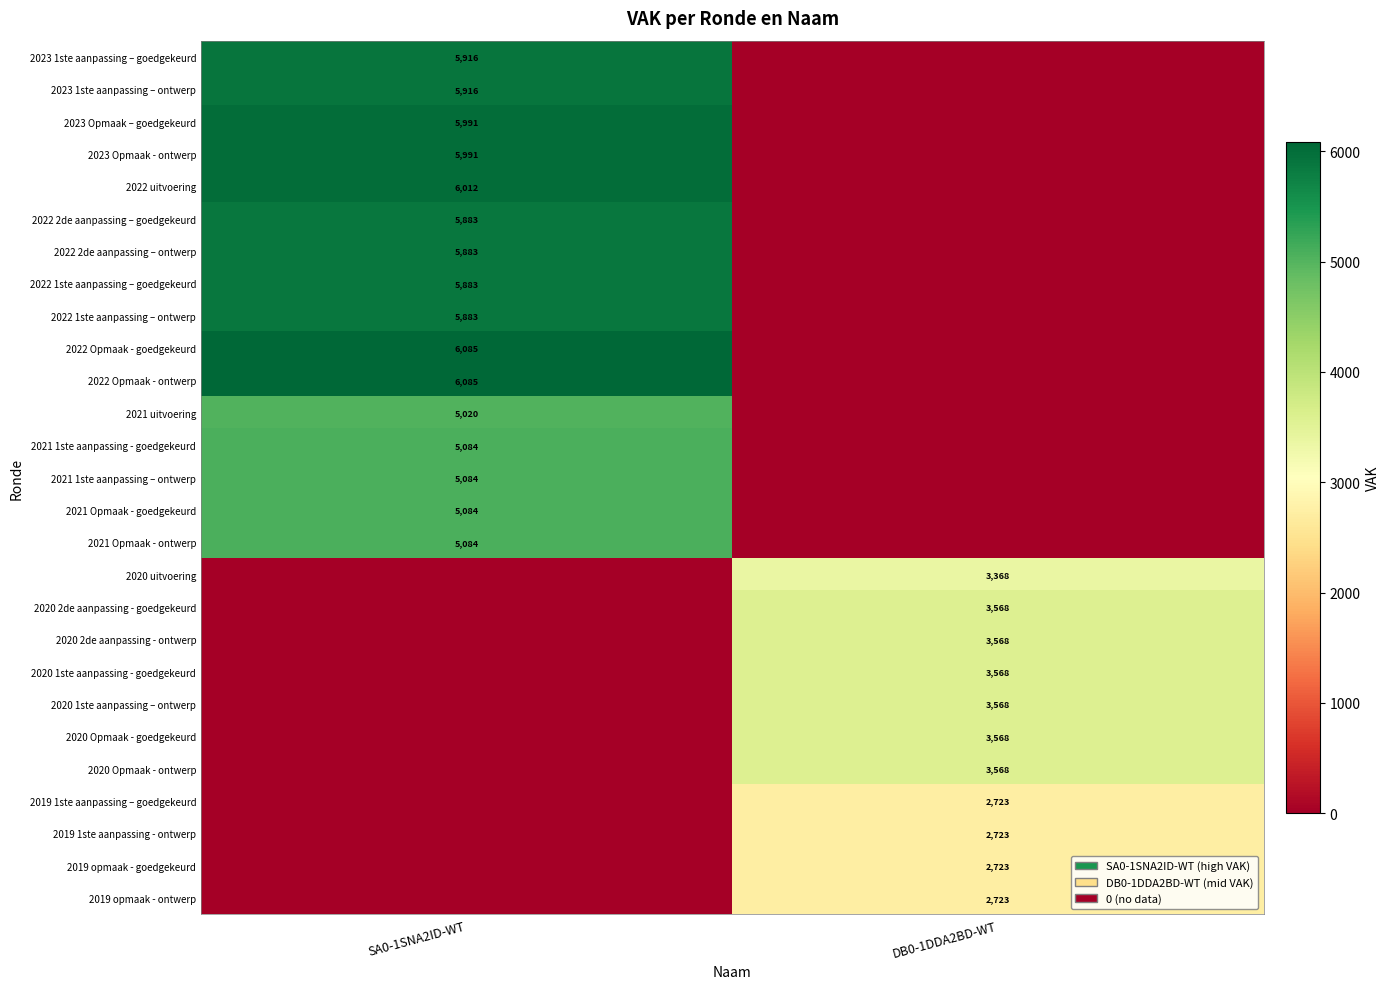

How many series are shown in this chart?

27